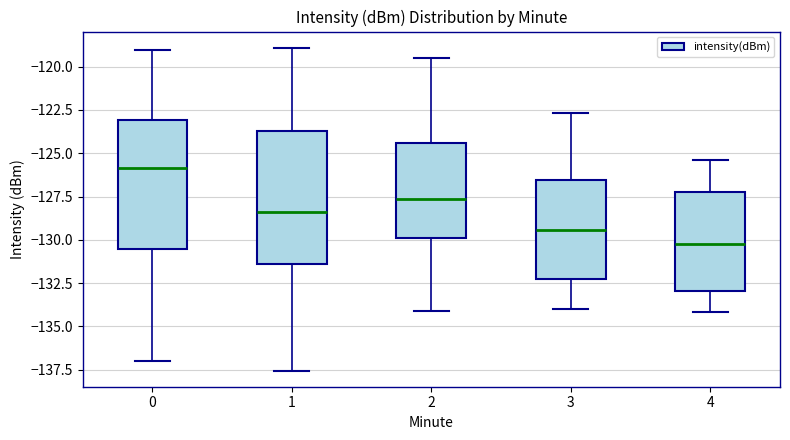

Where is the lower edge of the box at x = 4 on the y-axis? The values are not printed on the chart, so give them approximately, as read against the axis.

-133.0